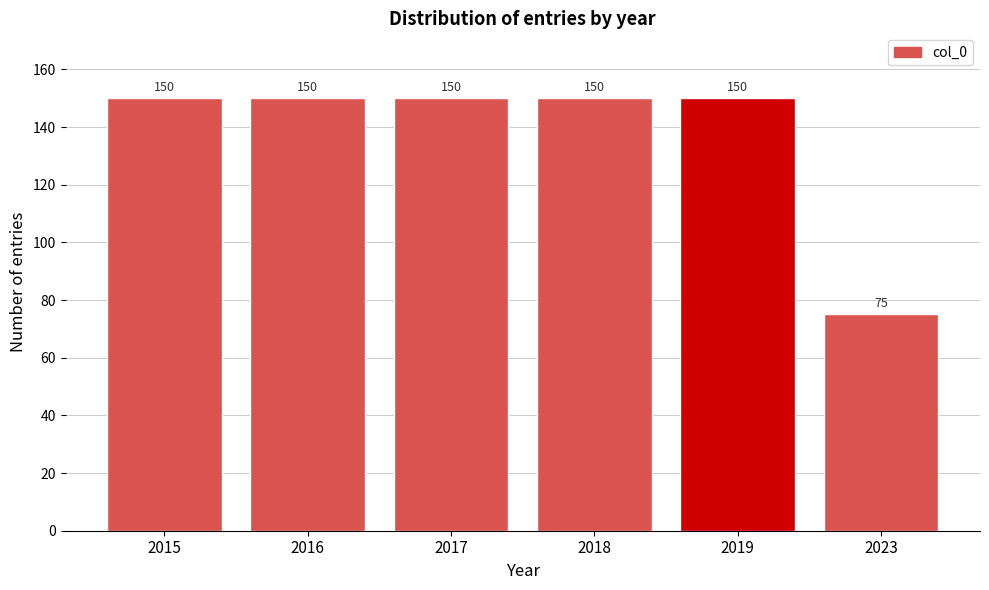

Reading right to left, extract all data points from this chart.

2023=75	2019=150	2018=150	2017=150	2016=150	2015=150